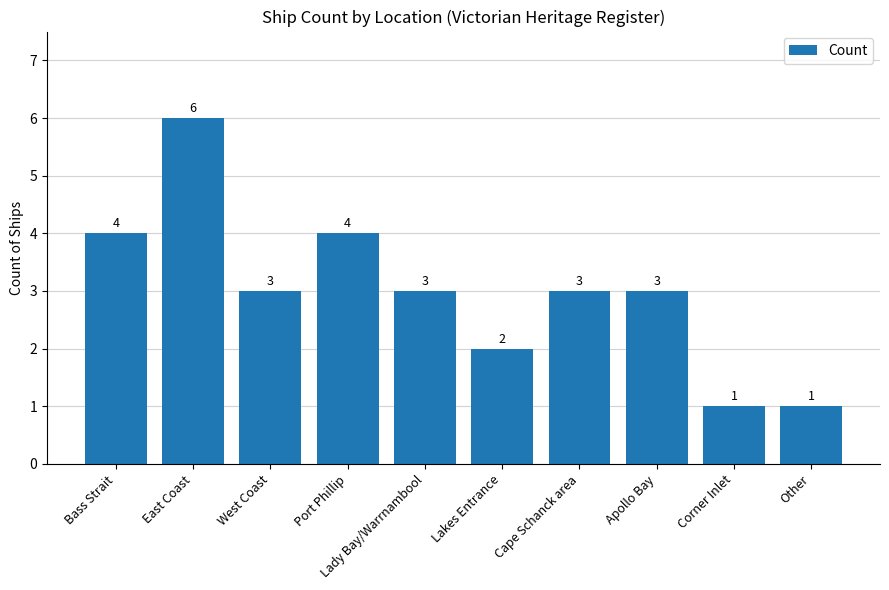

Are the bars horizontal?

No